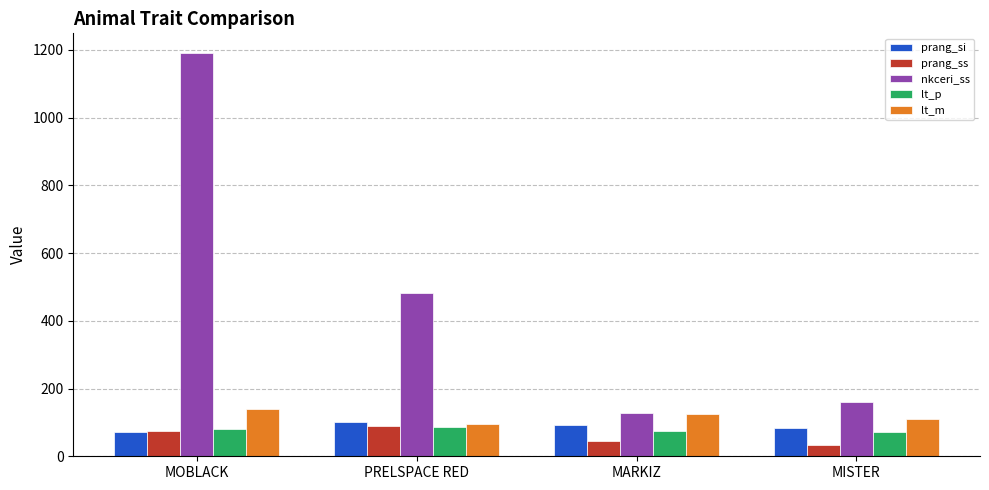

What is the difference between the lt_p values at MISTER and MARKIZ?

3